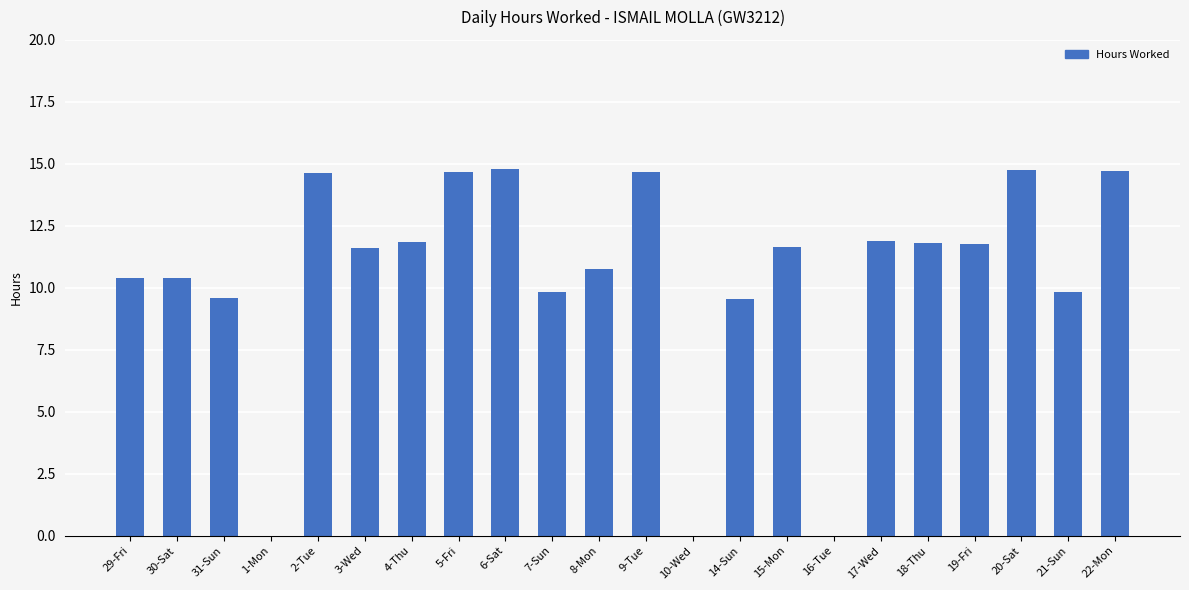

What is the sum of all values?

229.1